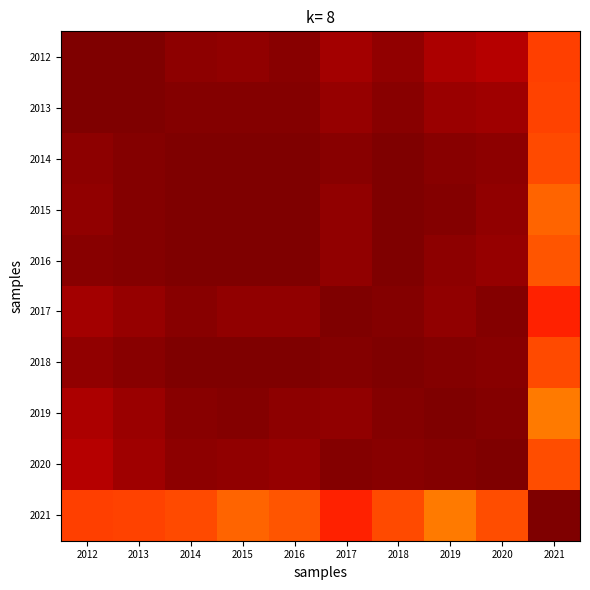

Reading right to left, transcribe all the data shown in this chart.

2012: 2021=1.0	2020=1.0	2019=1.0	2018=1.0	2017=1.0	2016=1.0	2015=1.0	2014=1.0	2013=1.0	2012=1.0
2013: 2021=1.0	2020=1.0	2019=1.0	2018=1.0	2017=1.0	2016=1.0	2015=1.0	2014=1.0	2013=1.0	2012=1.0
2014: 2021=0.9	2020=1.0	2019=1.0	2018=1.0	2017=1.0	2016=1.0	2015=1.0	2014=1.0	2013=1.0	2012=1.0
2015: 2021=0.9	2020=1.0	2019=1.0	2018=1.0	2017=1.0	2016=1.0	2015=1.0	2014=1.0	2013=1.0	2012=1.0
2016: 2021=0.9	2020=1.0	2019=1.0	2018=1.0	2017=1.0	2016=1.0	2015=1.0	2014=1.0	2013=1.0	2012=1.0
2017: 2021=1.0	2020=1.0	2019=1.0	2018=1.0	2017=1.0	2016=1.0	2015=1.0	2014=1.0	2013=1.0	2012=1.0
2018: 2021=0.9	2020=1.0	2019=1.0	2018=1.0	2017=1.0	2016=1.0	2015=1.0	2014=1.0	2013=1.0	2012=1.0
2019: 2021=0.9	2020=1.0	2019=1.0	2018=1.0	2017=1.0	2016=1.0	2015=1.0	2014=1.0	2013=1.0	2012=1.0
2020: 2021=0.9	2020=1.0	2019=1.0	2018=1.0	2017=1.0	2016=1.0	2015=1.0	2014=1.0	2013=1.0	2012=1.0
2021: 2021=1.0	2020=0.9	2019=0.9	2018=0.9	2017=1.0	2016=0.9	2015=0.9	2014=0.9	2013=1.0	2012=1.0